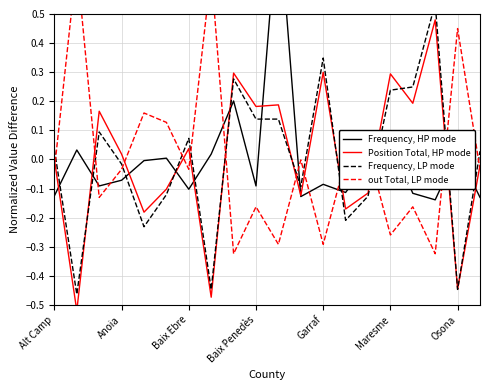

How many lines are shown in the chart?

4